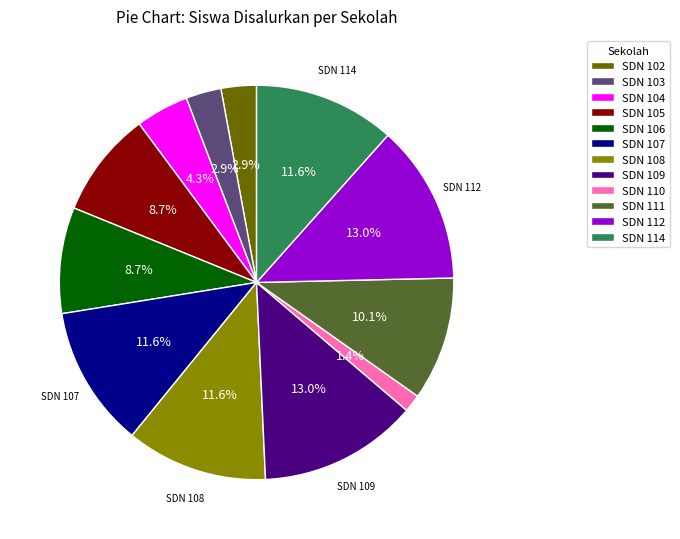

To the nearest percent, what is the difference between the SDN 107 and SDN 105 slice percentages?

3%